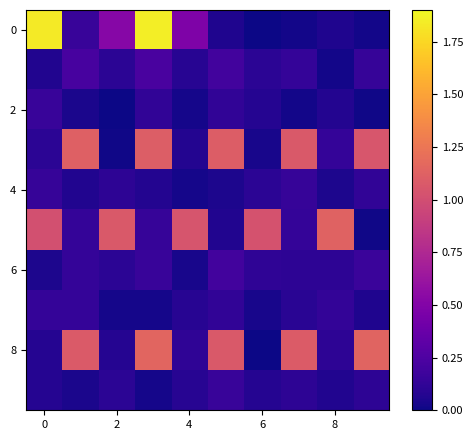

What is the greatest value displayed?

1.9